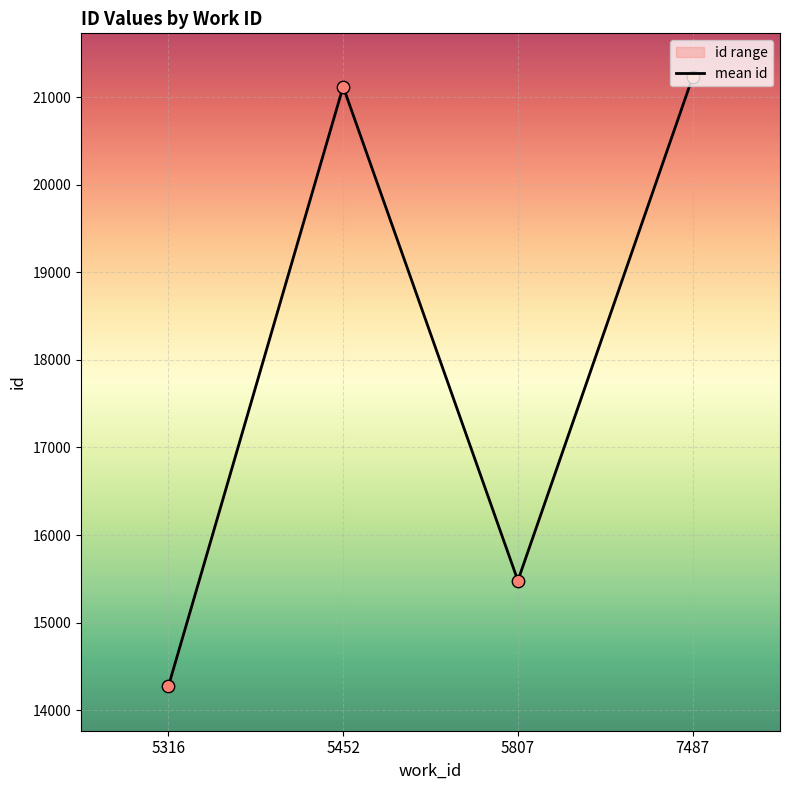

Approximately how many times larger is the value at 5807 compared to 7487?

0.7